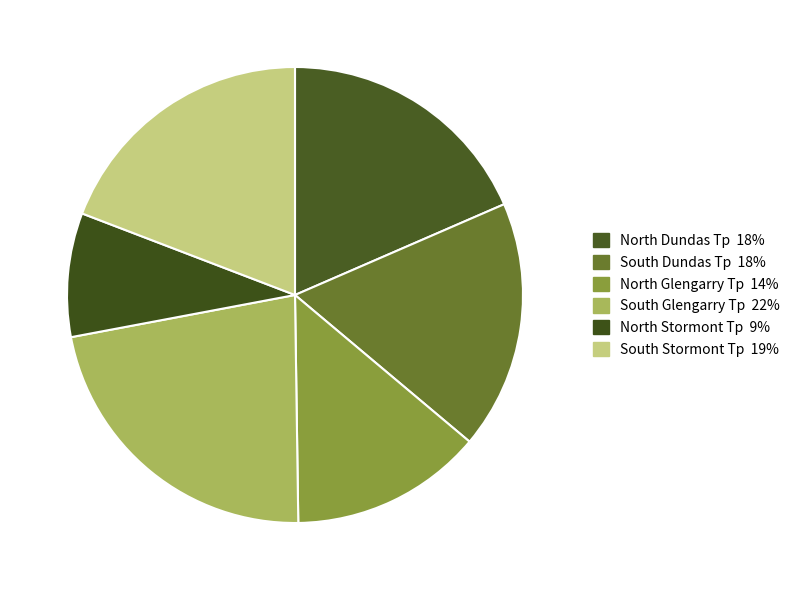

What is the ratio of the value at North Stormont Tp to the value at North Glengarry Tp?

0.6